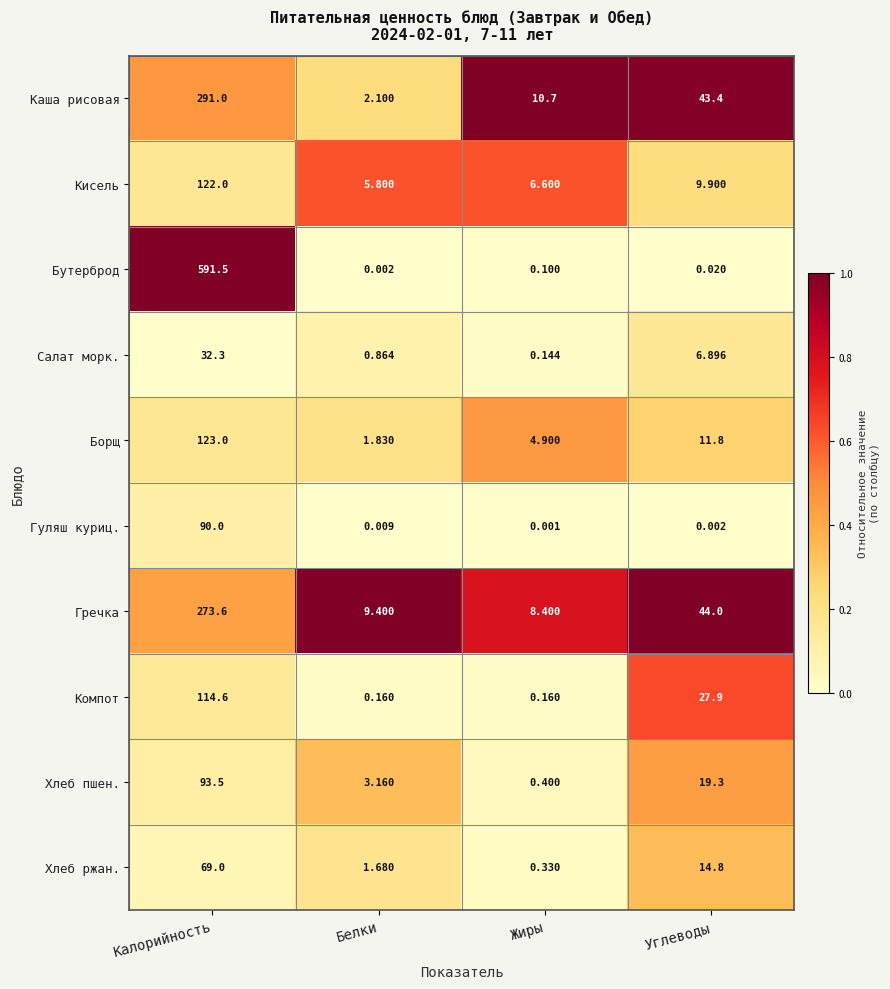

Is the value of Каша рисовая at Жиры greater than the value of Гуляш куриц. at Углеводы?

Yes